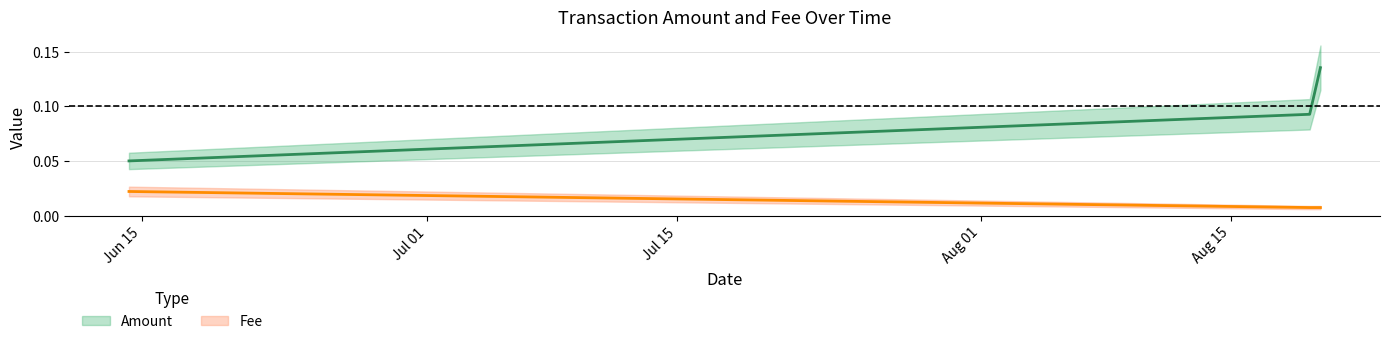

Is this an area chart (filled region under the line)?

No